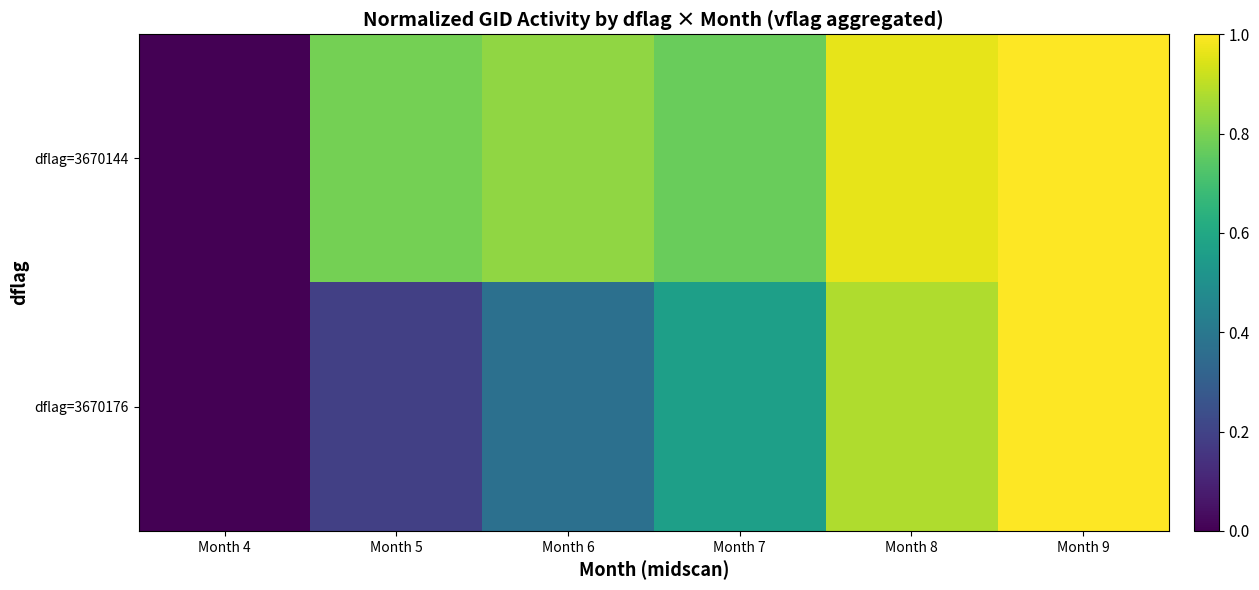

Which series has the widest spread of values?

dflag=3670144